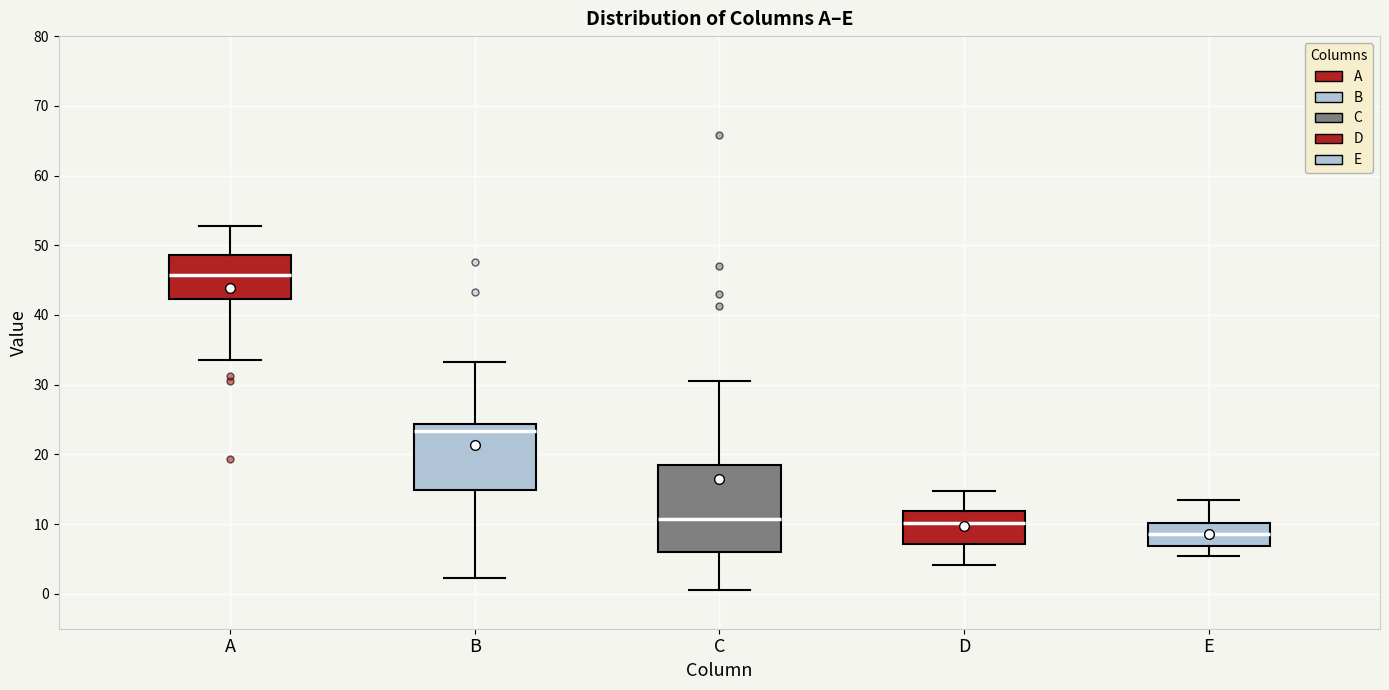

Where does the upper whisker of the box for D end on the y-axis? The values are not printed on the chart, so give them approximately, as read against the axis.

15